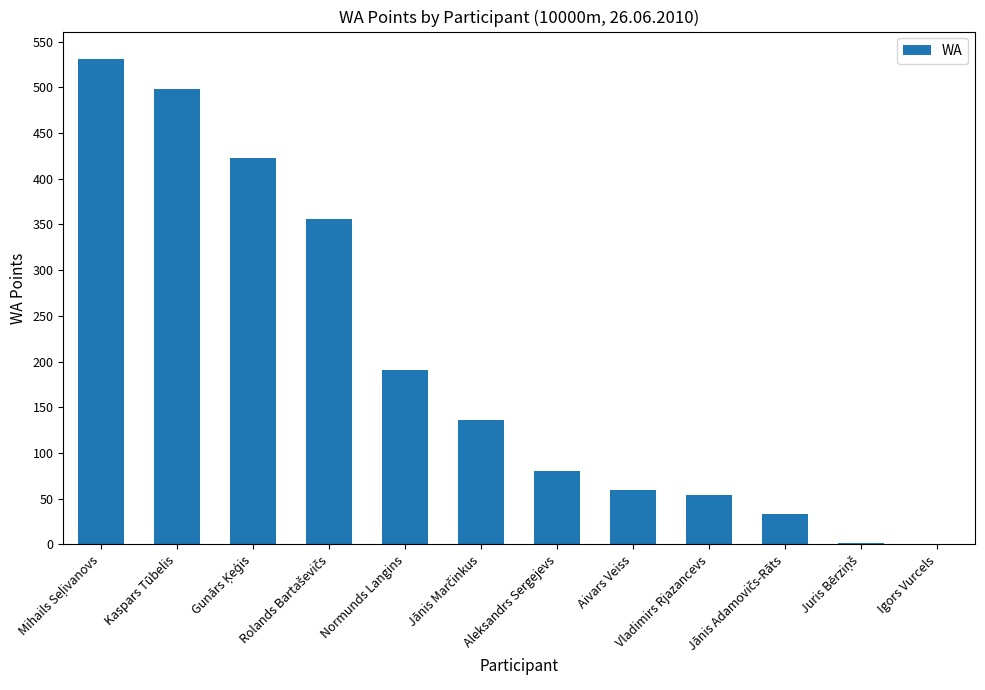

Is it true that the value at Kaspars Tūbelis is 498?

True